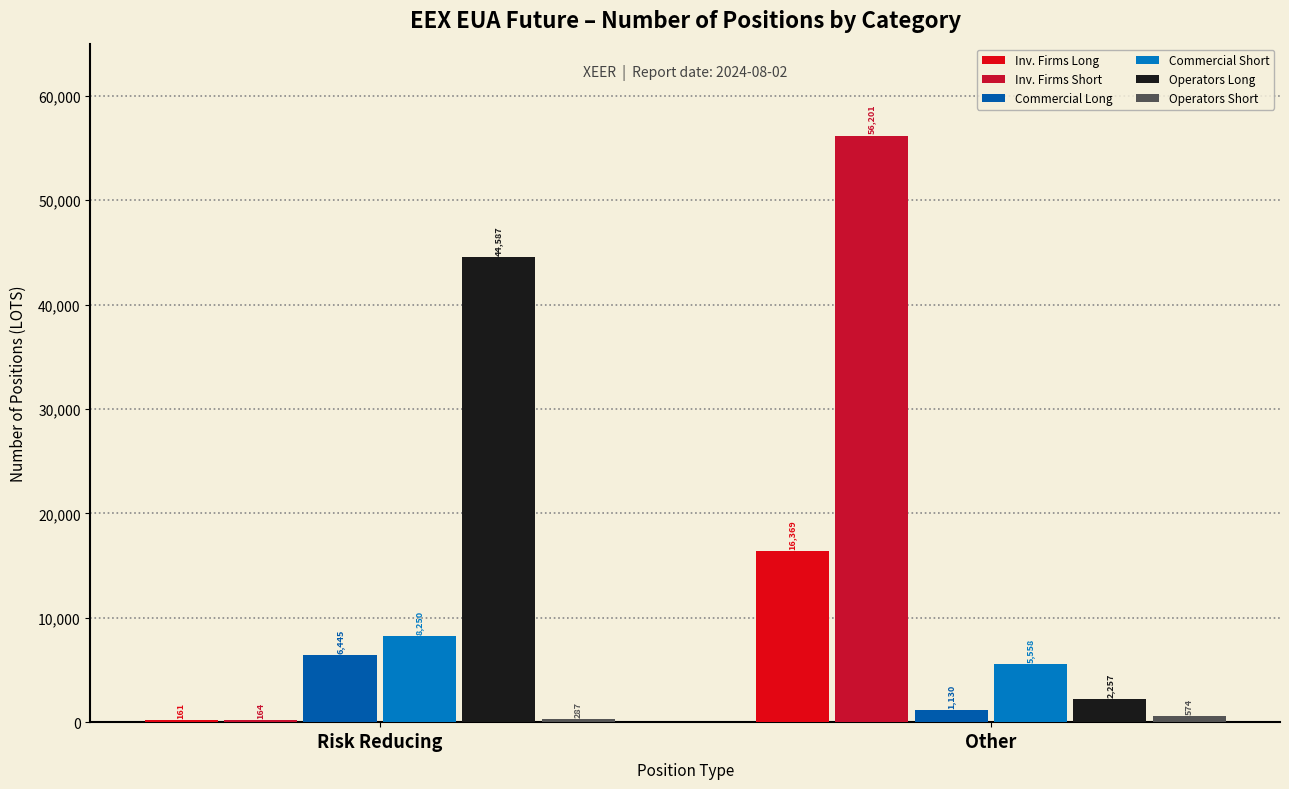

Is the value of Operators Short at Risk Reducing greater than the value of Commercial Short at Risk Reducing?

No